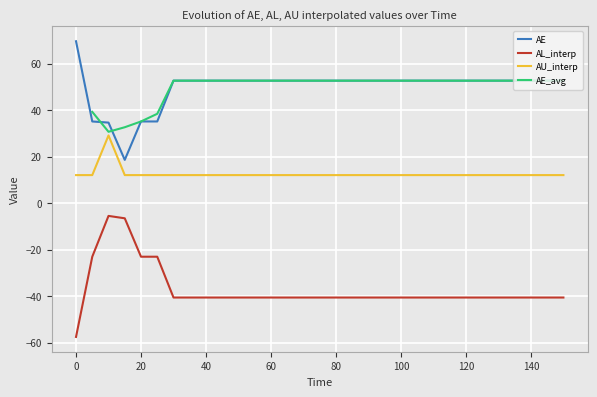

True or false: AL_interp and AE cross at least once.

False